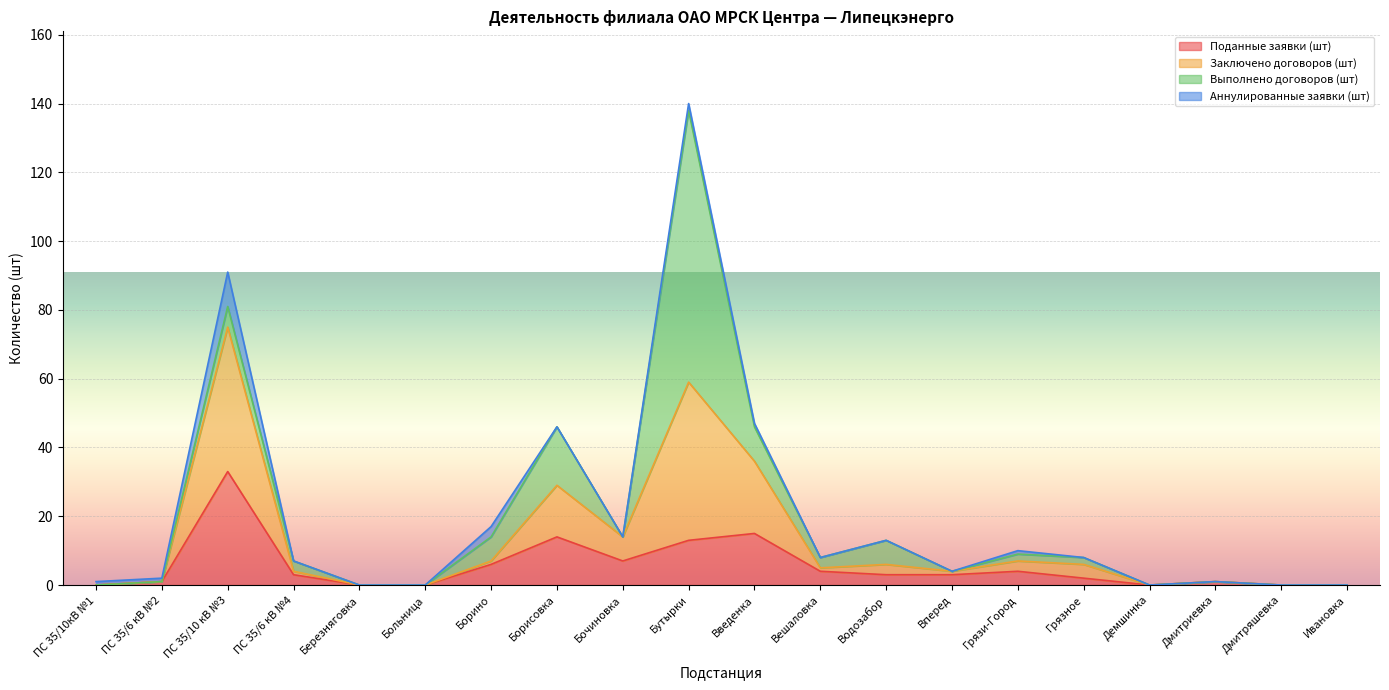

Between Бочиновка and Демшинка, which series saw the biggest shift?

Заключено договоров (шт)